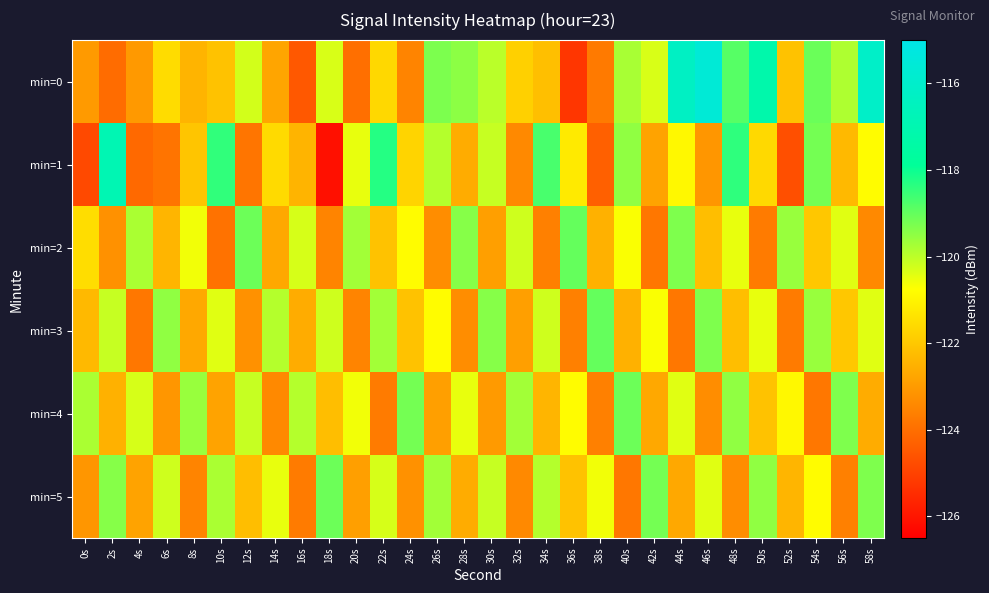

At which category does the chart reach its minimum across all series?

18s